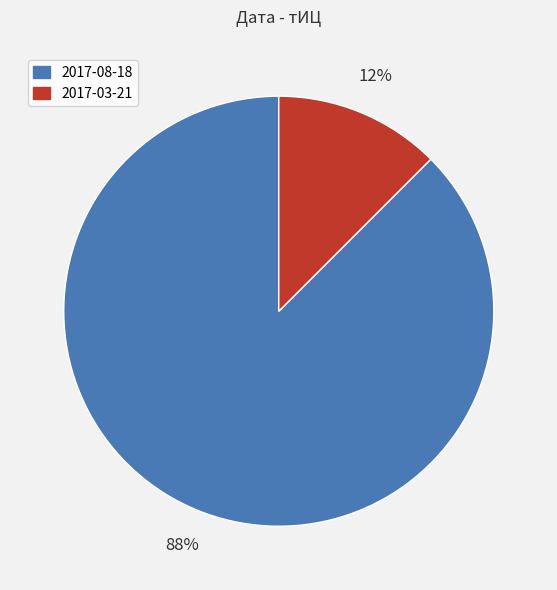

Is there any slice that represents more than half of the pie?

Yes